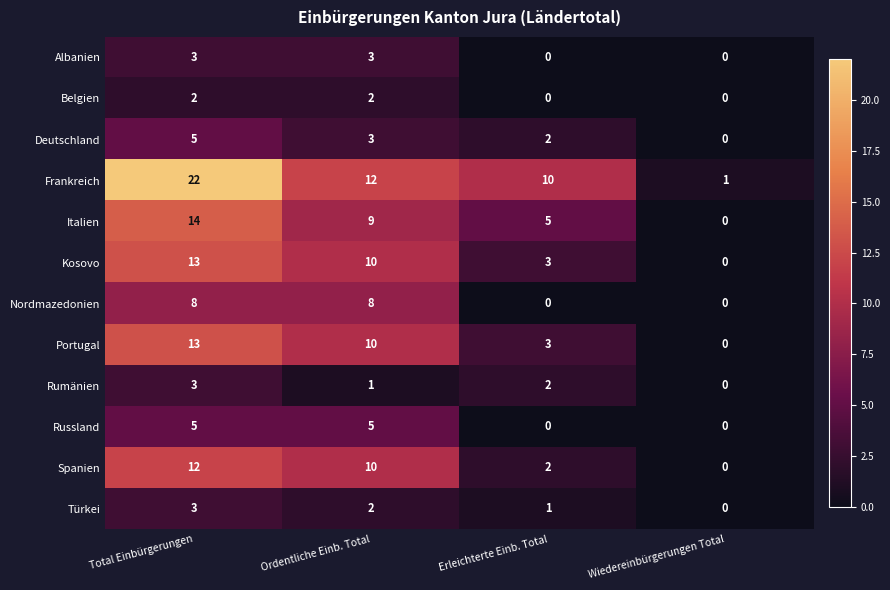

How many series are shown in this chart?

12